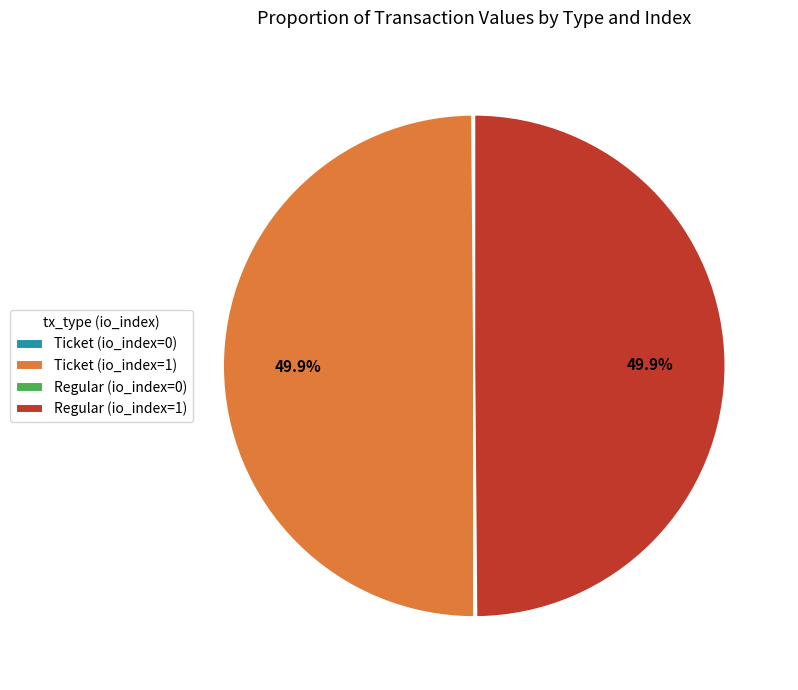

What portion of the pie excludes Regular (io_index=1)?

50.1%